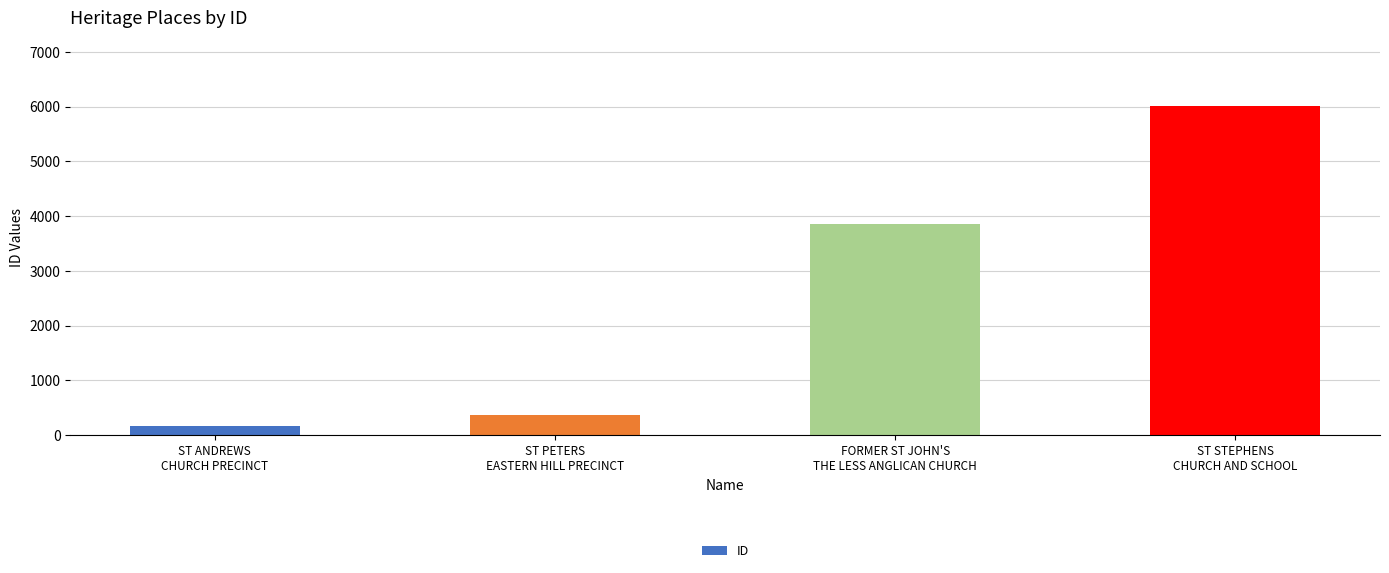

What is the smallest value displayed?

160